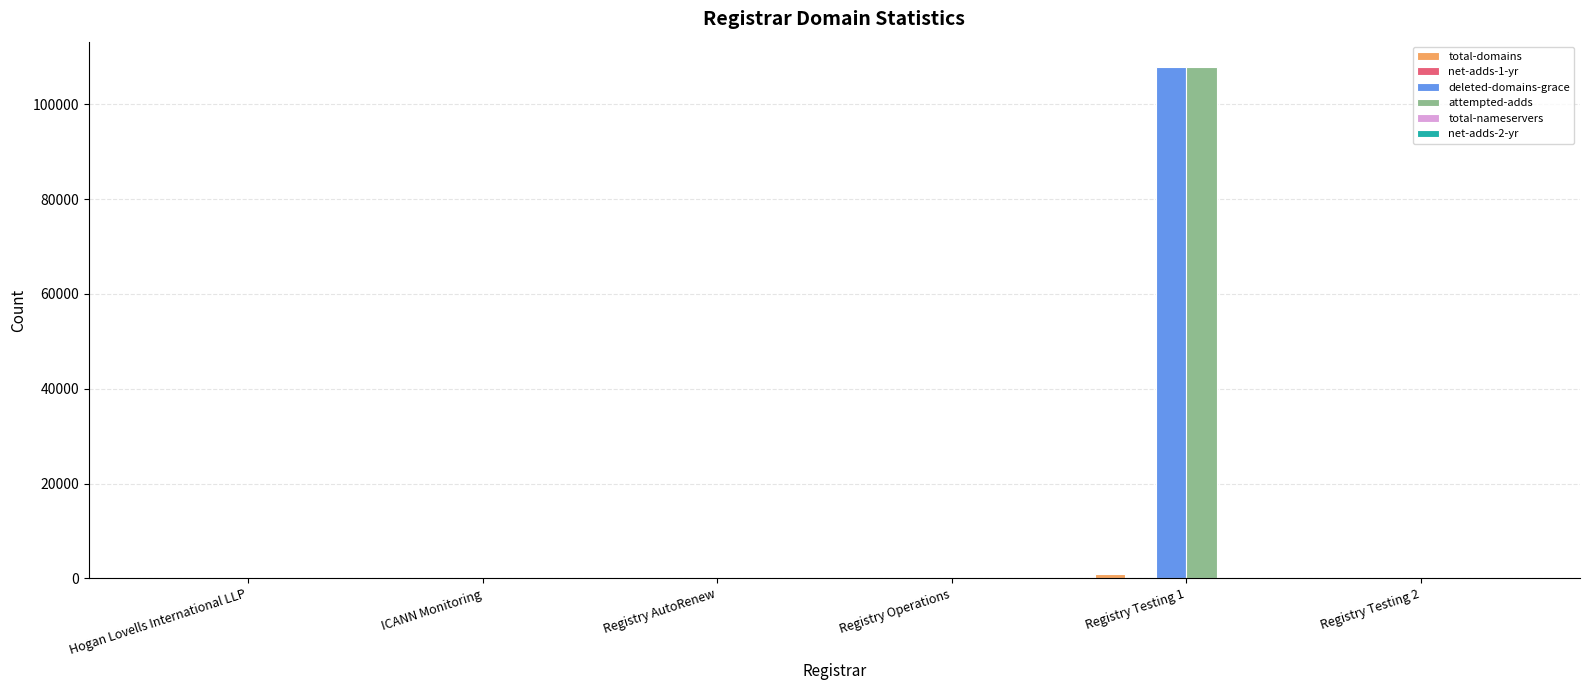

At which category is the sum across all series the highest?

Registry Testing 1